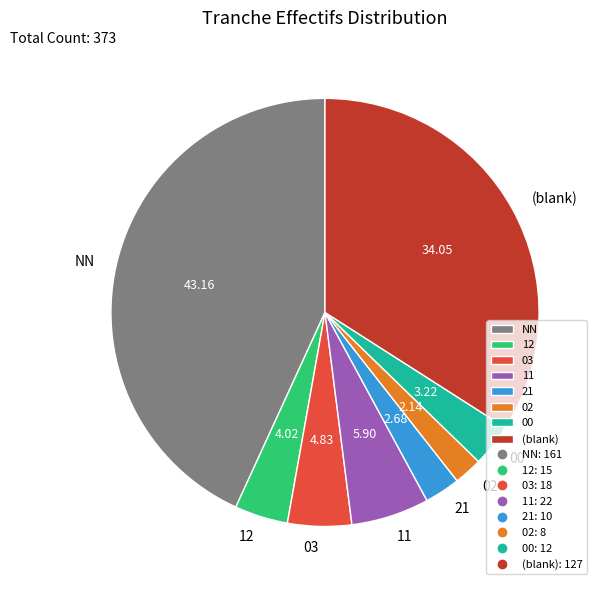

Rank the categories by value from highest to lowest.

NN, (blank), 11, 03, 12, 00, 21, 02